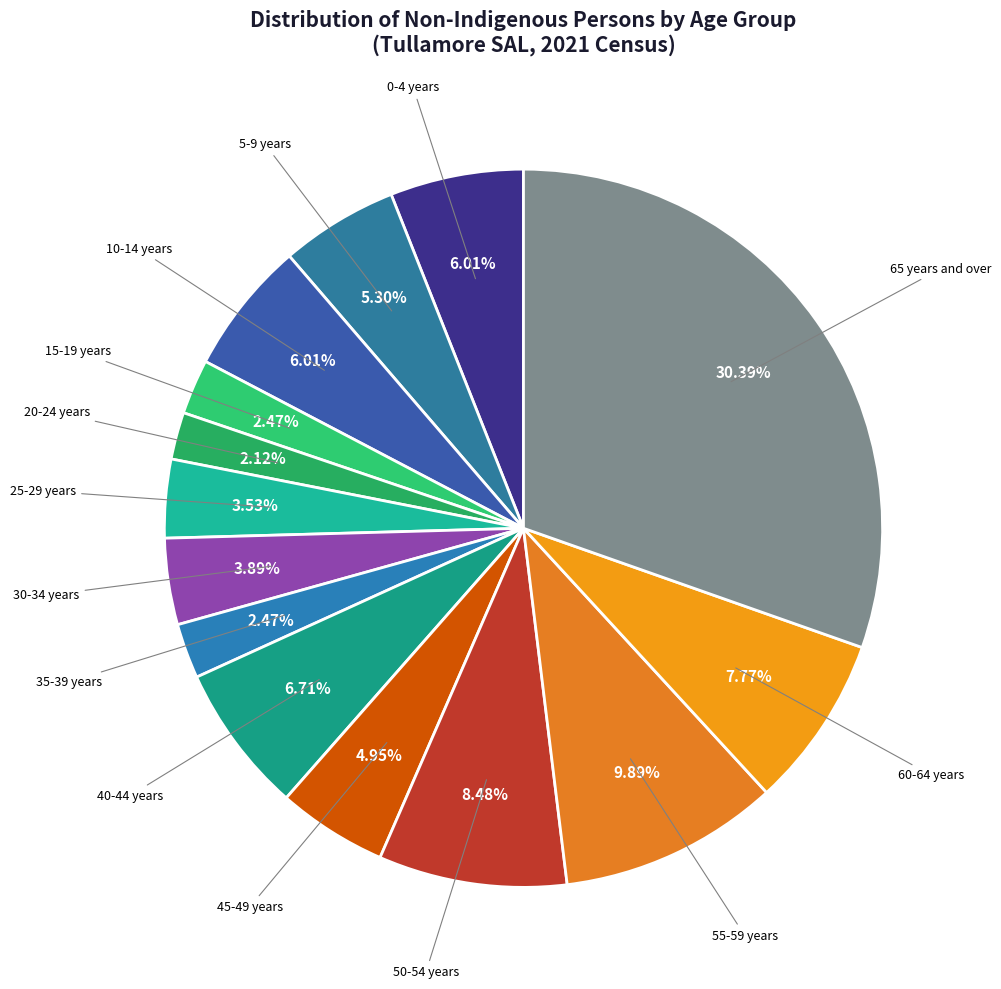

Count the number of slices in the pie.

14